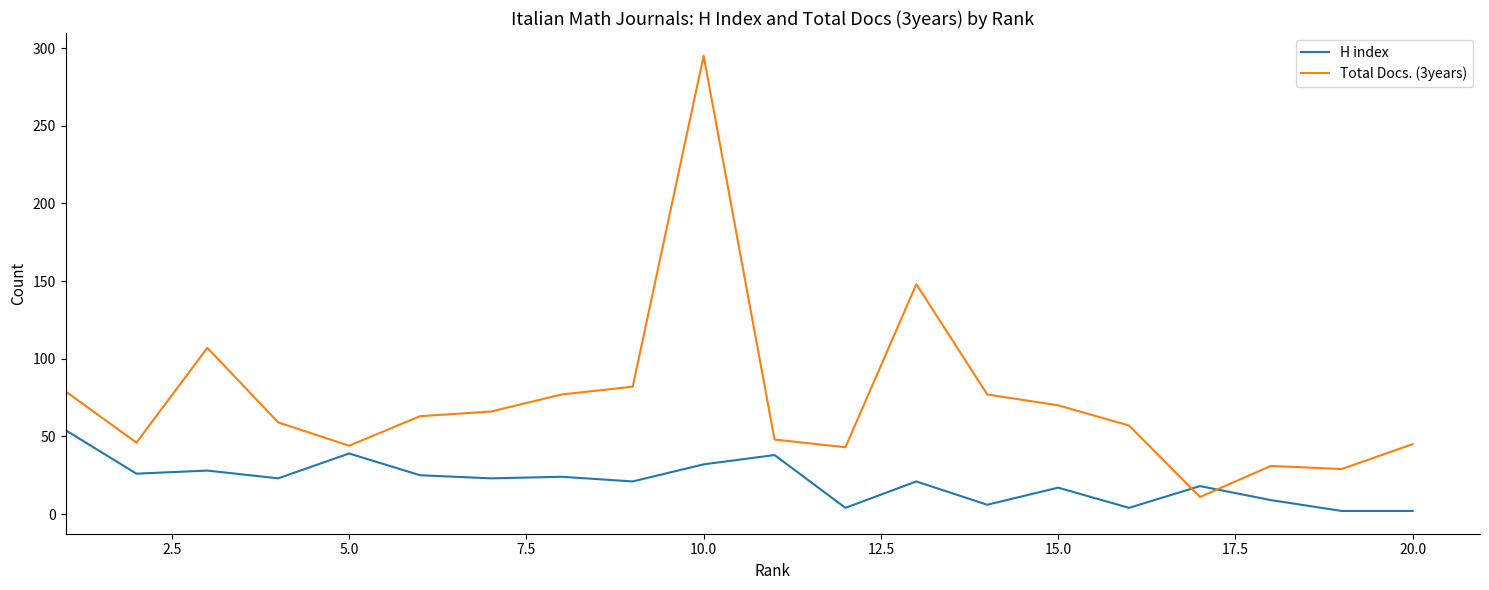

How many lines are shown in the chart?

2